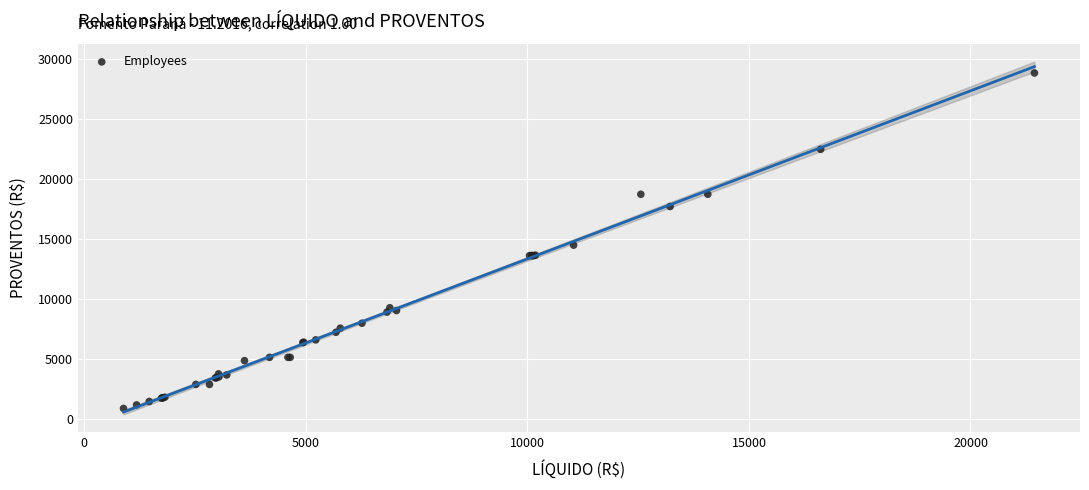

What Y value in the scatter plot is closest to 14850?

14481.7